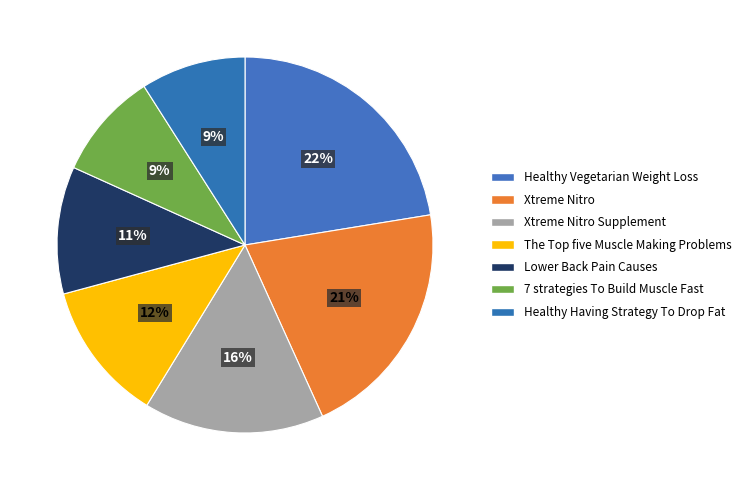

Does any single category account for the majority?

No